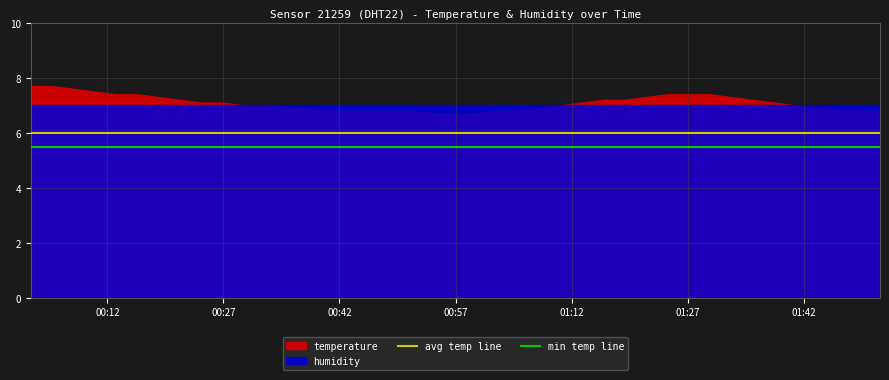

Does the chart have visible grid lines?

Yes